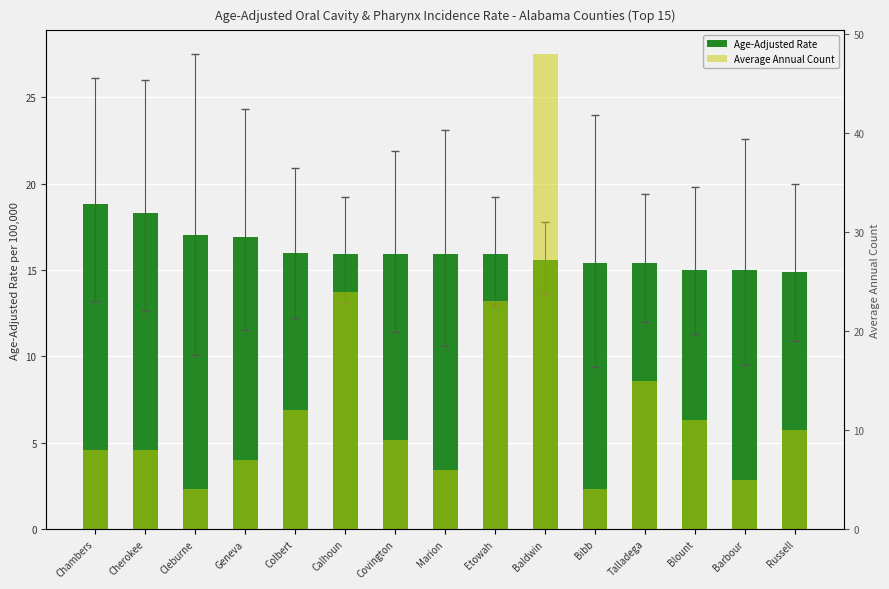

What is the difference between the maximum and minimum values in the Average Annual Count series?

44.0